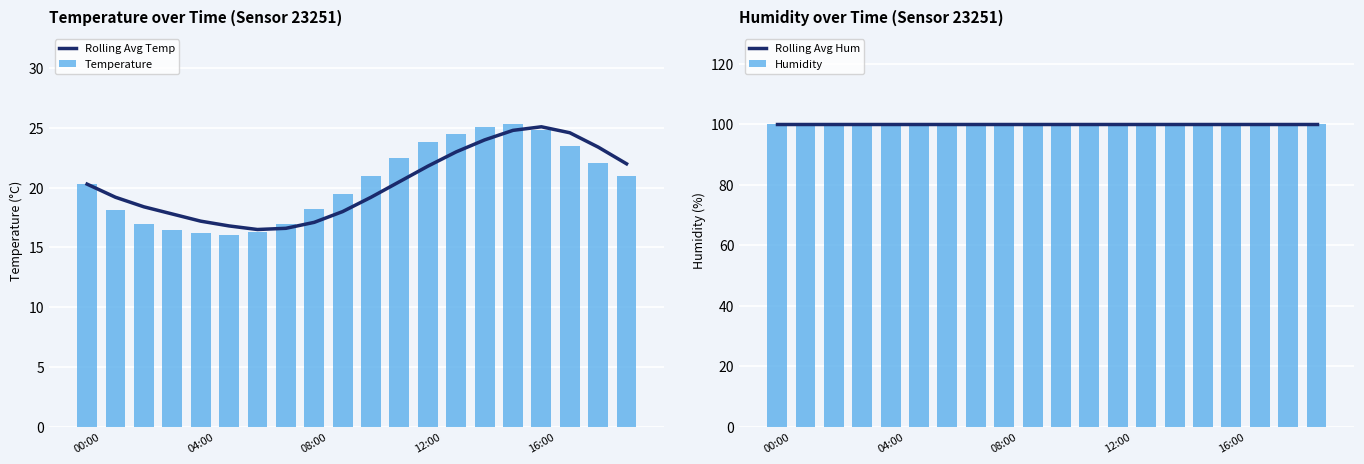

Does the chart contain any negative values?

No